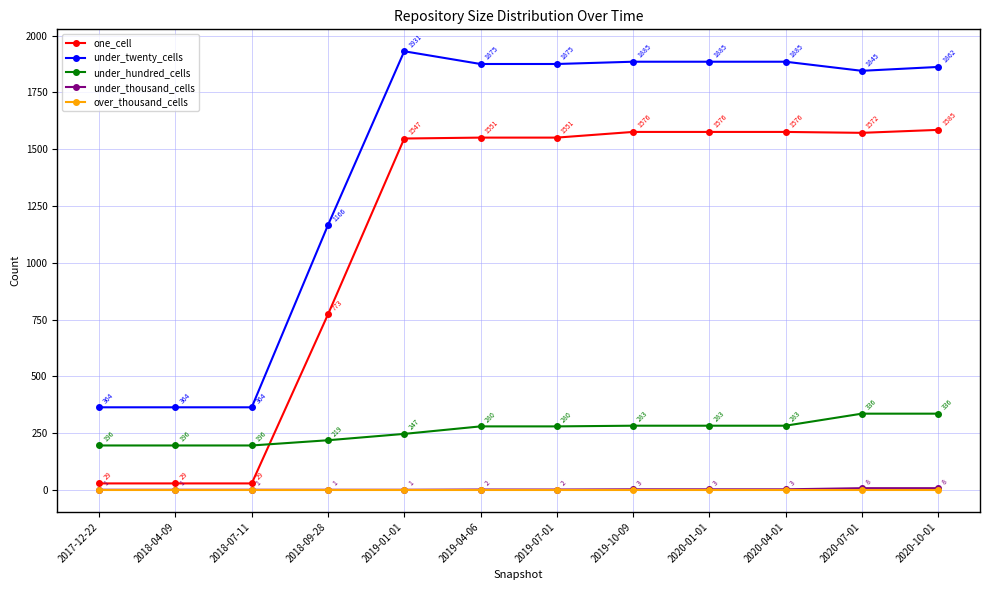

True or false: over_thousand_cells and under_hundred_cells intersect in this chart.

False